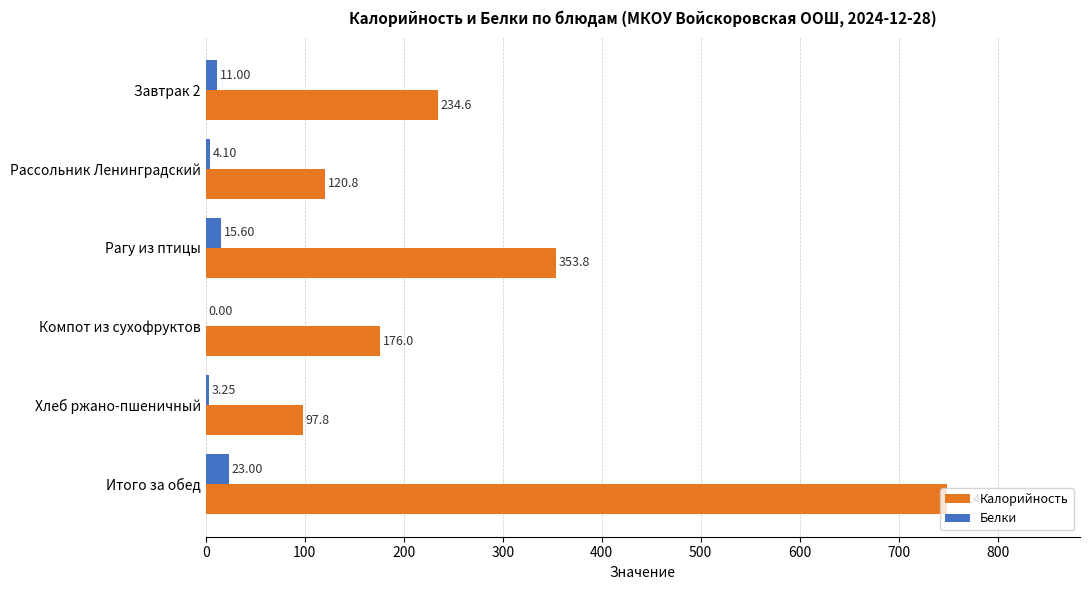

Which category has the highest value across all series?

Итого за обед